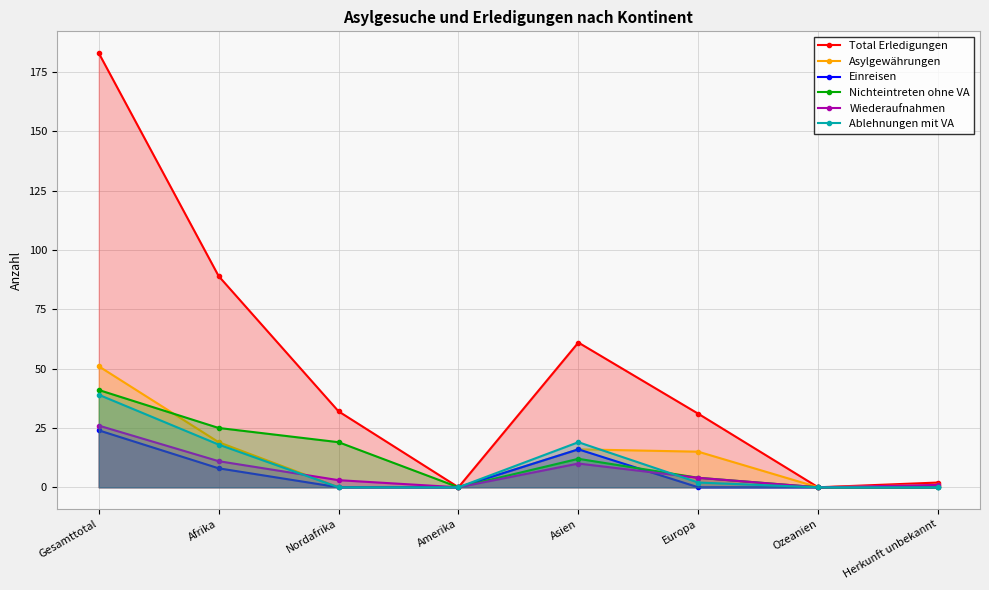

What is the approximate value of Asylgewährungen at Afrika, to the nearest 5?

20